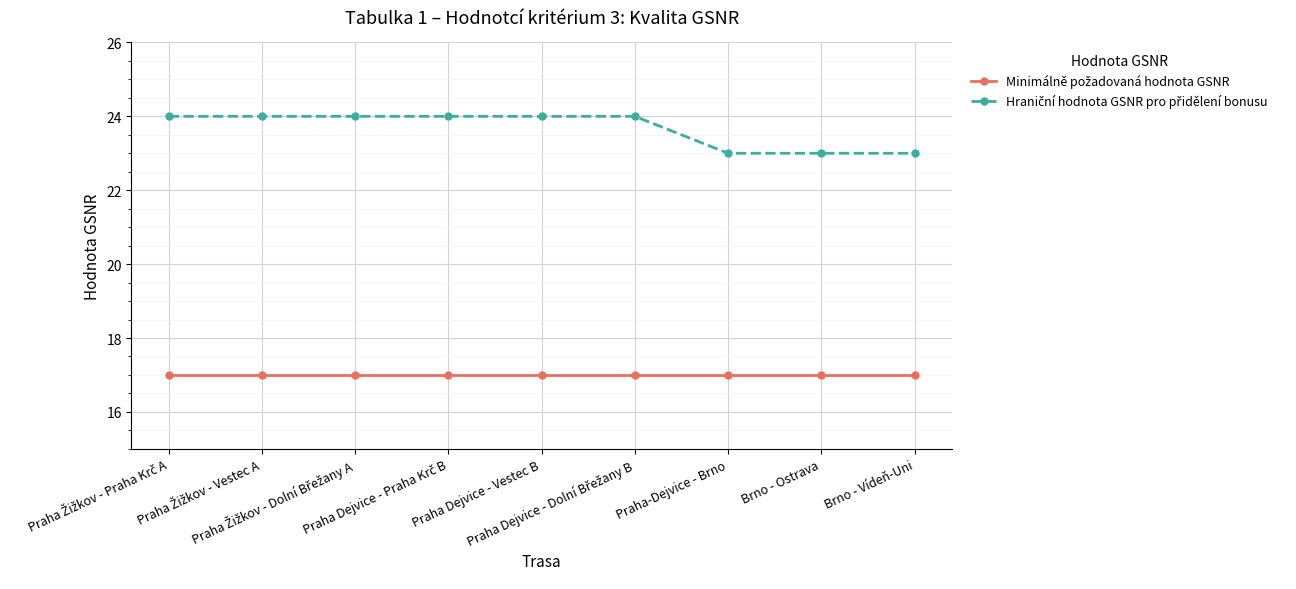

At how many categories does at least one series exceed 21?

9